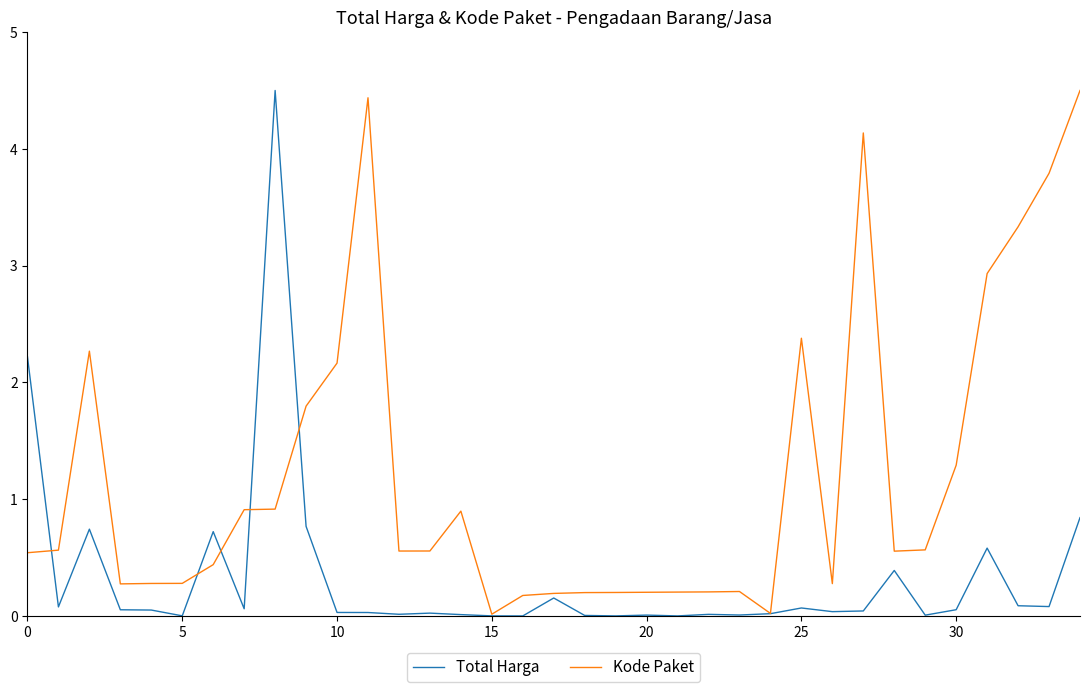

What is the highest value of the Kode Paket series?

4.5